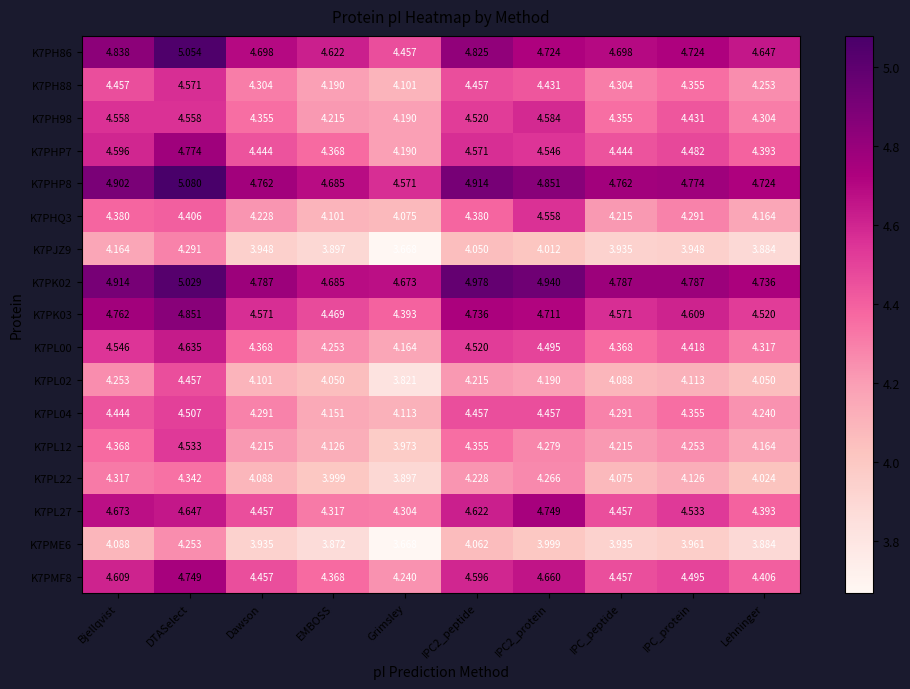

Which label corresponds to the smallest value in the chart?

Grimsley